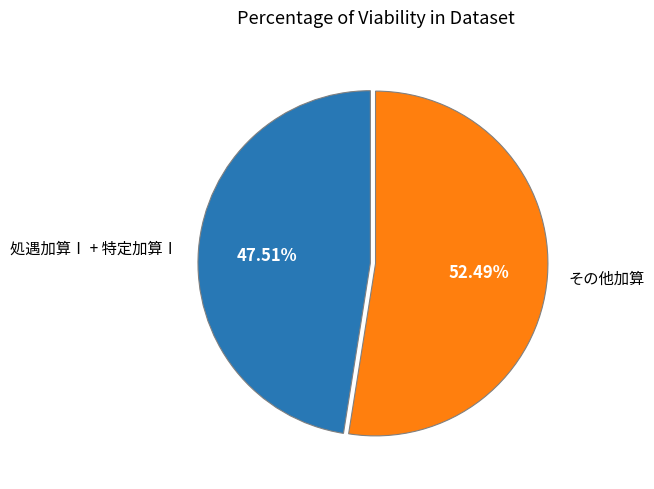

Which slice is the largest?

その他加算